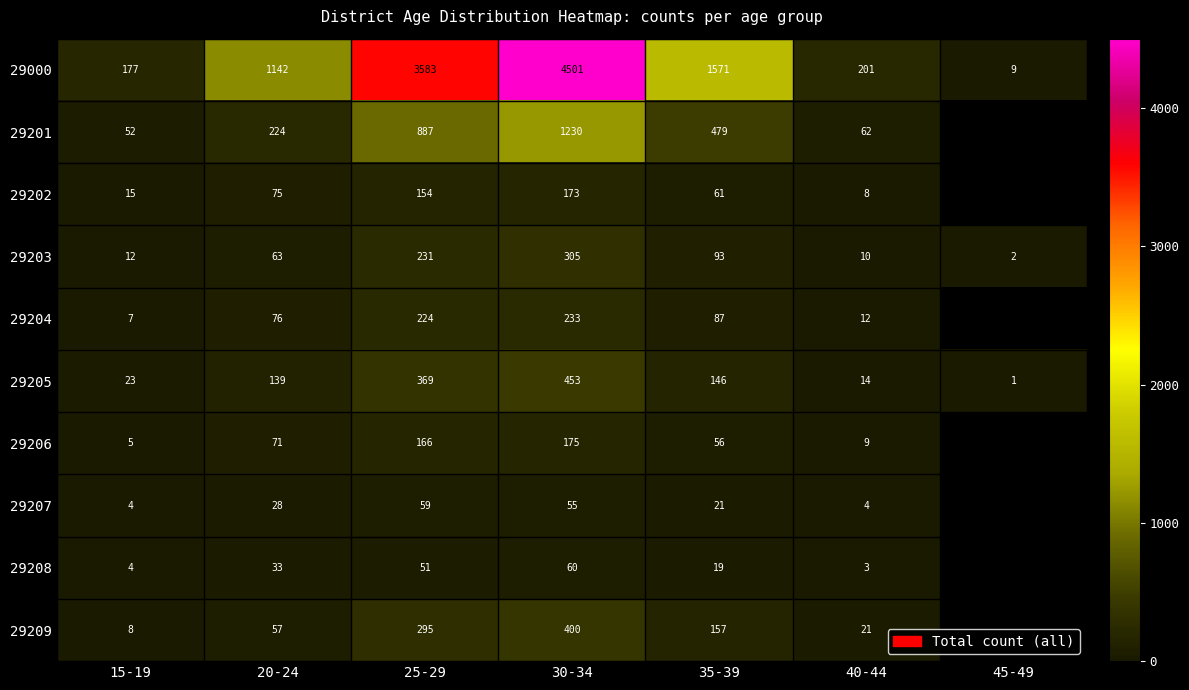

Which series changed the most between 20-24 and 40-44?

29000